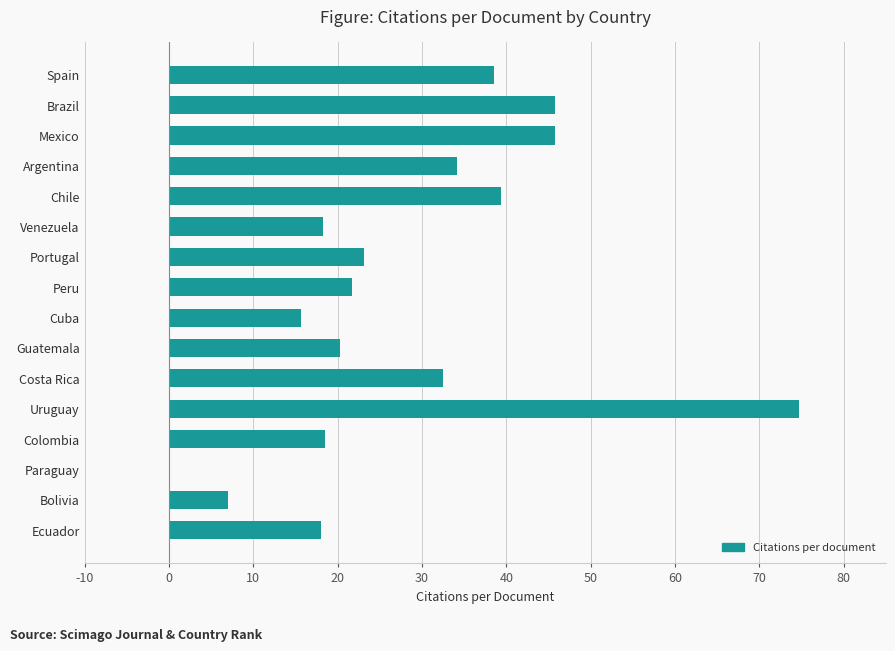

What is the approximate value at Bolivia?

7.0